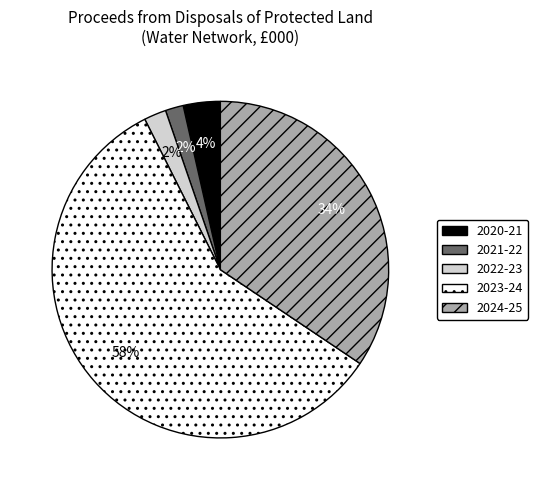

What percentage is the 2023-24 slice, to the nearest percent?

58%